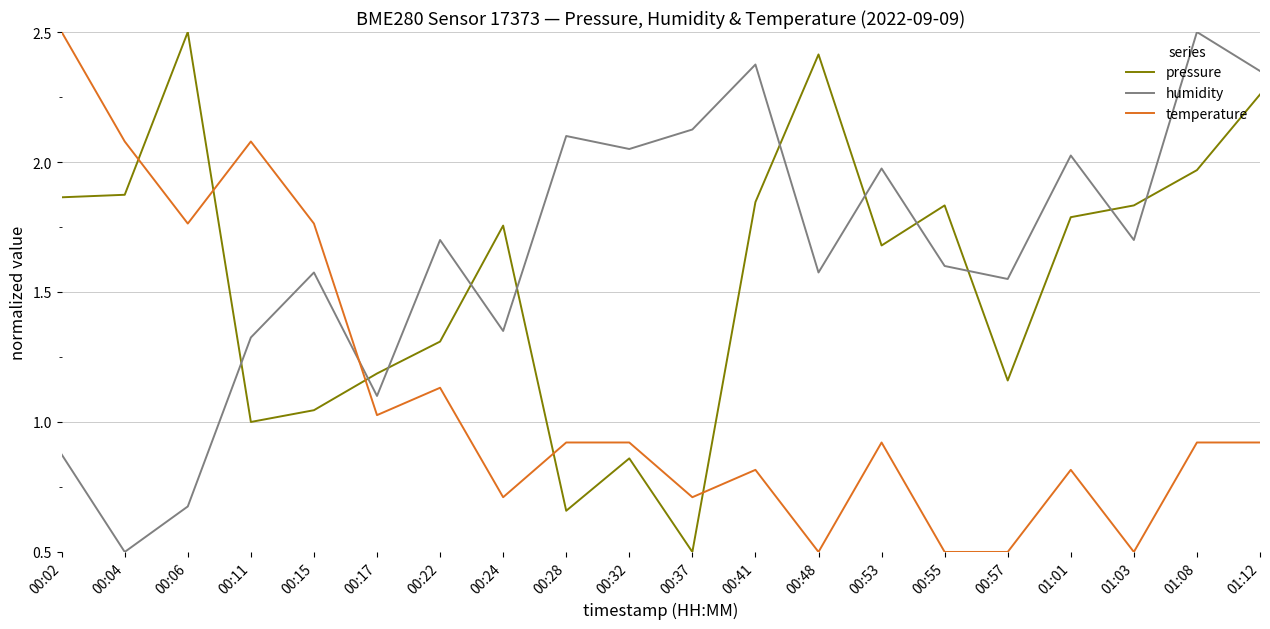

Is this an area chart (filled region under the line)?

No